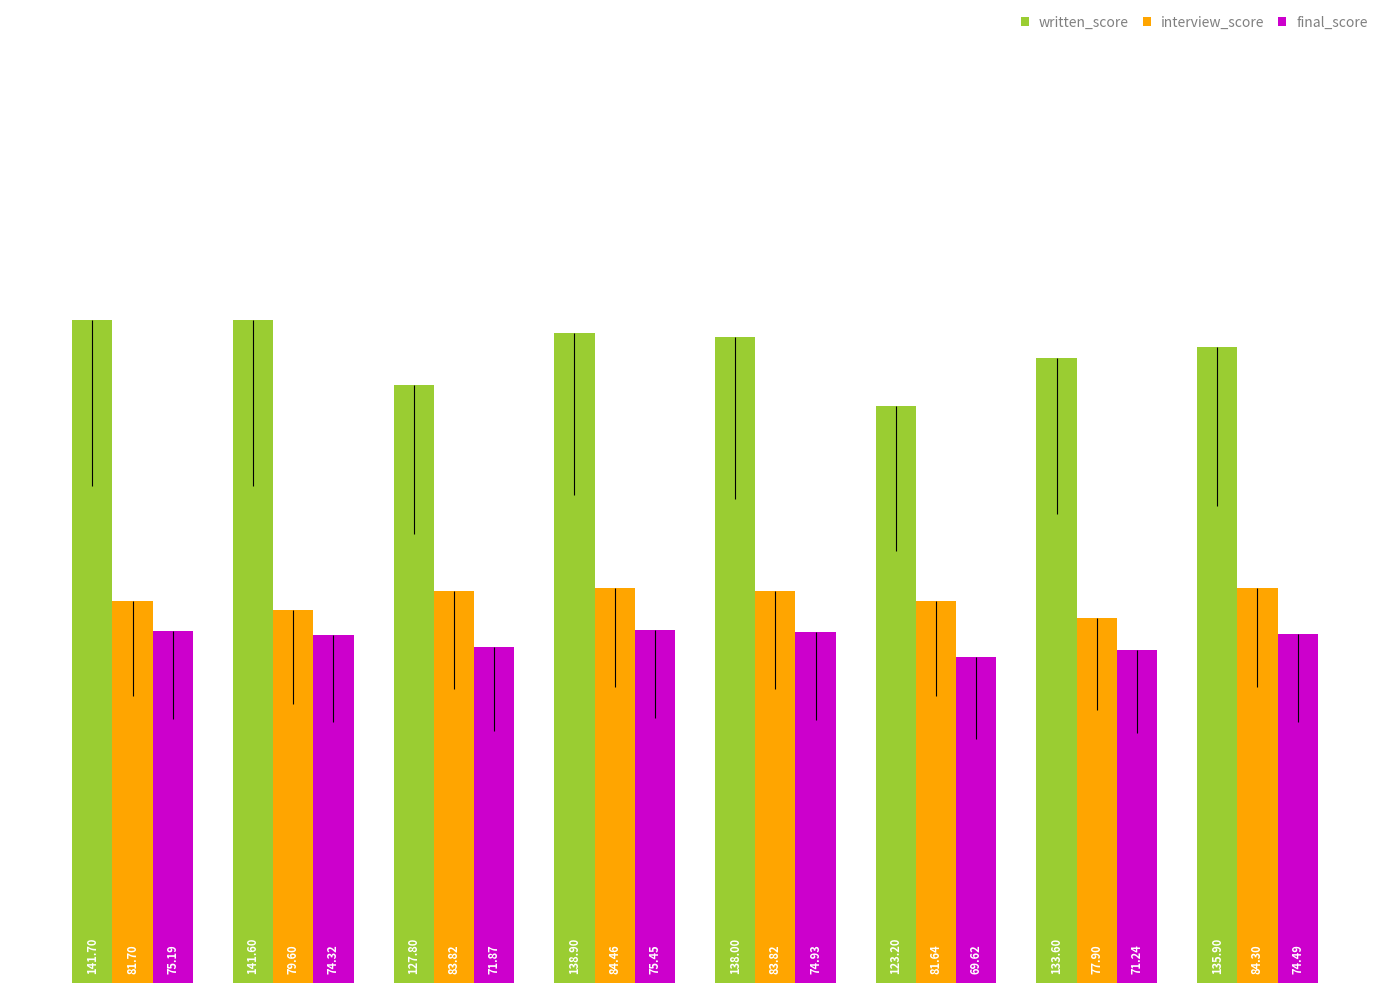

At how many categories does at least one series exceed 133?

6